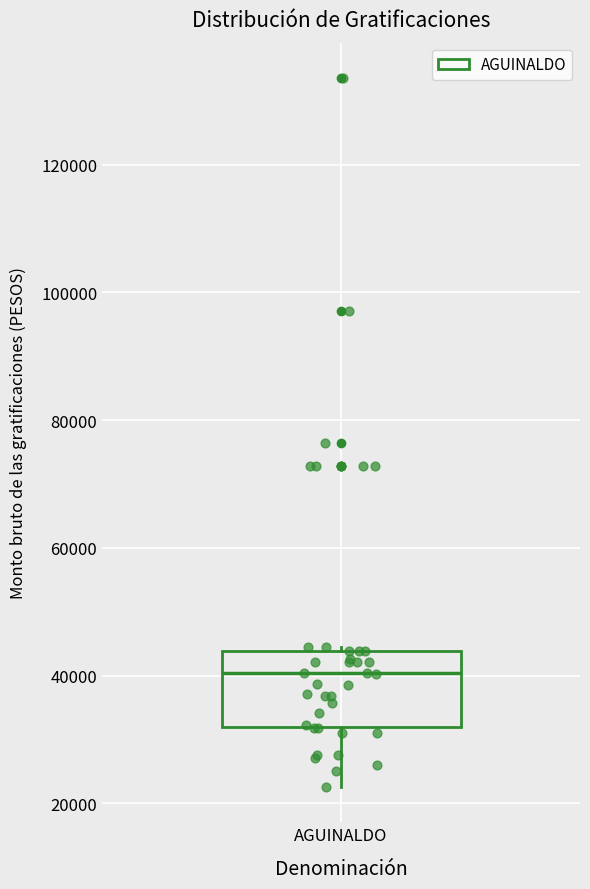

Read this box plot against the y-axis: the position of the median line, the range covered by the box, and the ends of both whiskers. The values are not printed on the chart, so give them approximately, as read against the axis.

median 40000, box 32000 to 44000, whiskers 22000 to 44000